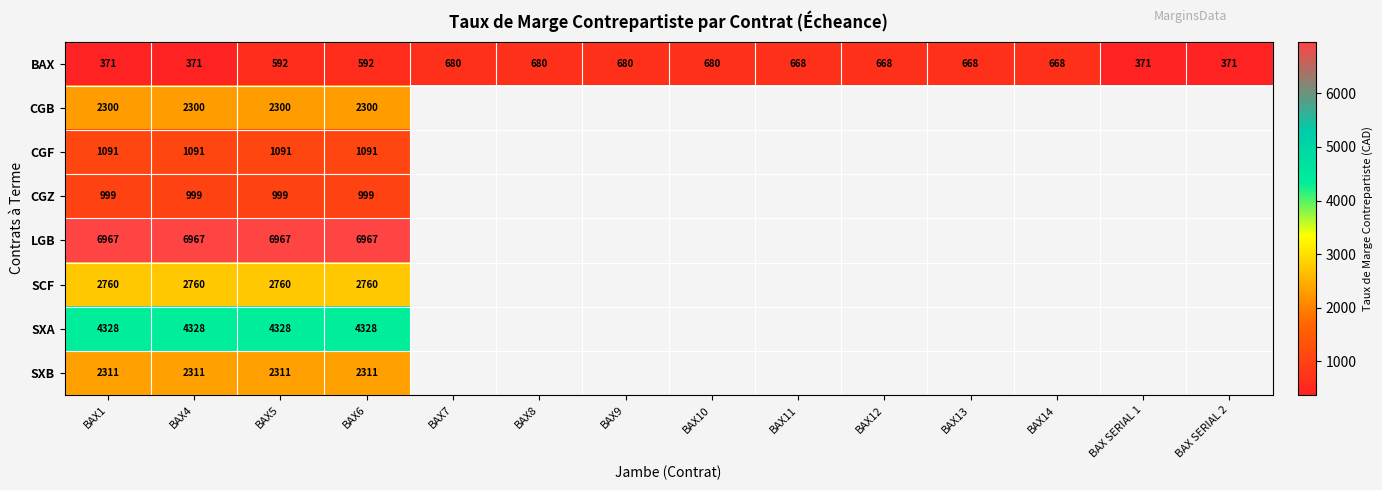

True or false: SXA has a value of 2437.5 at BAX5.

False